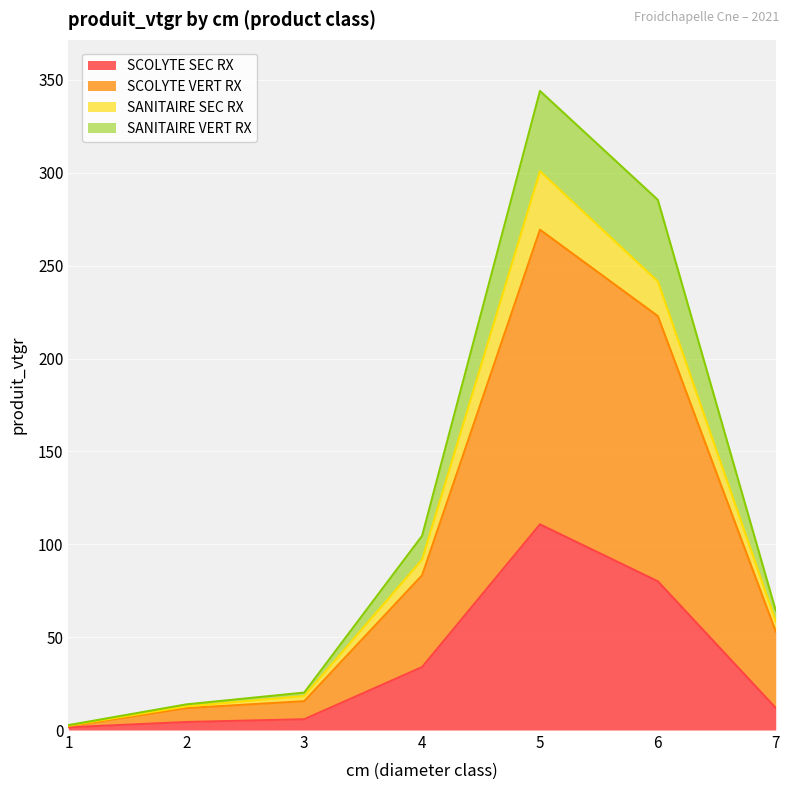

Reading left to right, what are all the values shown in this chart?

SCOLYTE SEC RX: 1.4	4.3	5.8	33.9	110.7	80.0	11.9
SCOLYTE VERT RX: 2.0	11.8	15.5	83.3	269.4	222.9	53.1
SANITAIRE SEC RX: 2.4	12.7	18.3	91.8	300.9	241.5	58.5
SANITAIRE VERT RX: 2.6	13.8	20.2	104.5	344.1	285.4	64.3